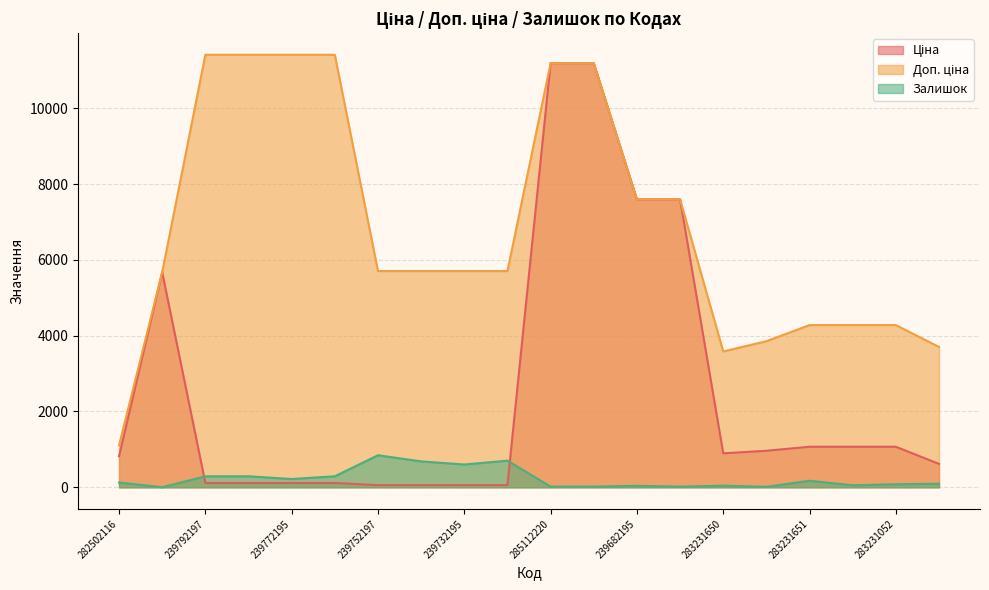

Which series has the largest range (max minus min)?

Ціна